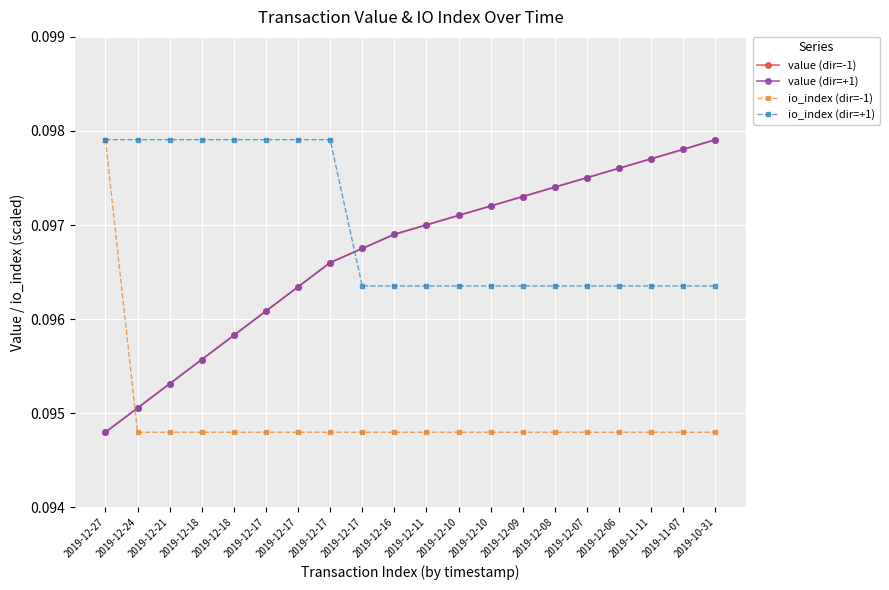

Is this an area chart (filled region under the line)?

No